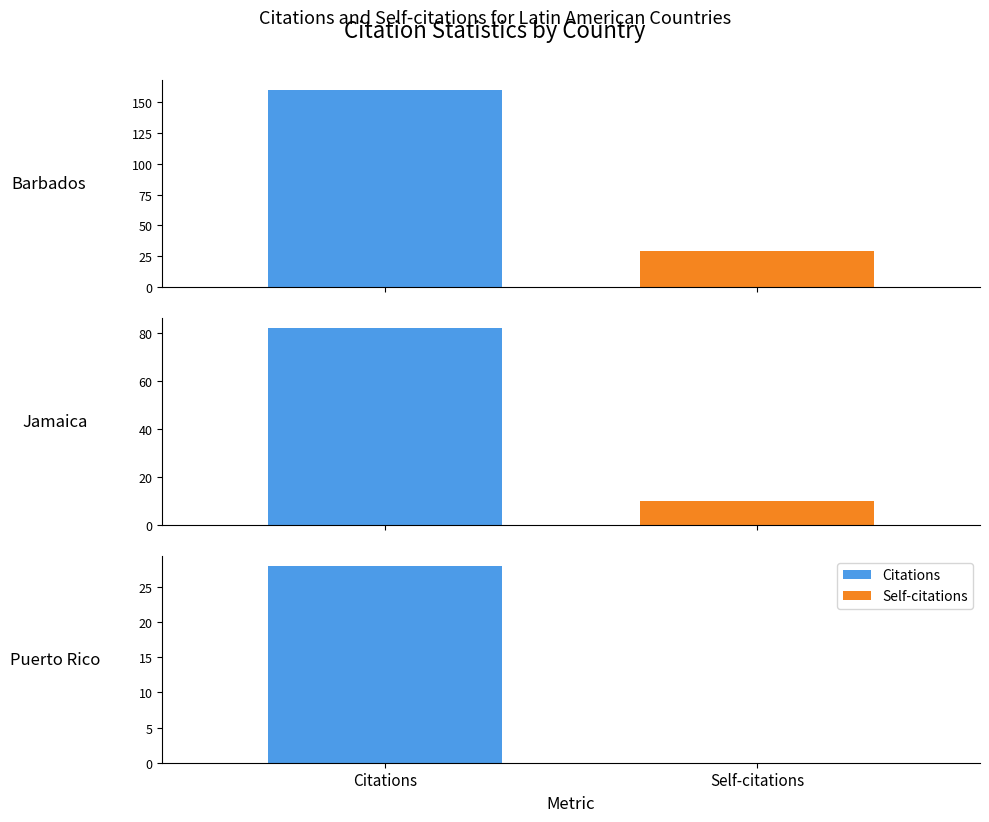

Where does the Self-citations series first go above 10?

Barbados